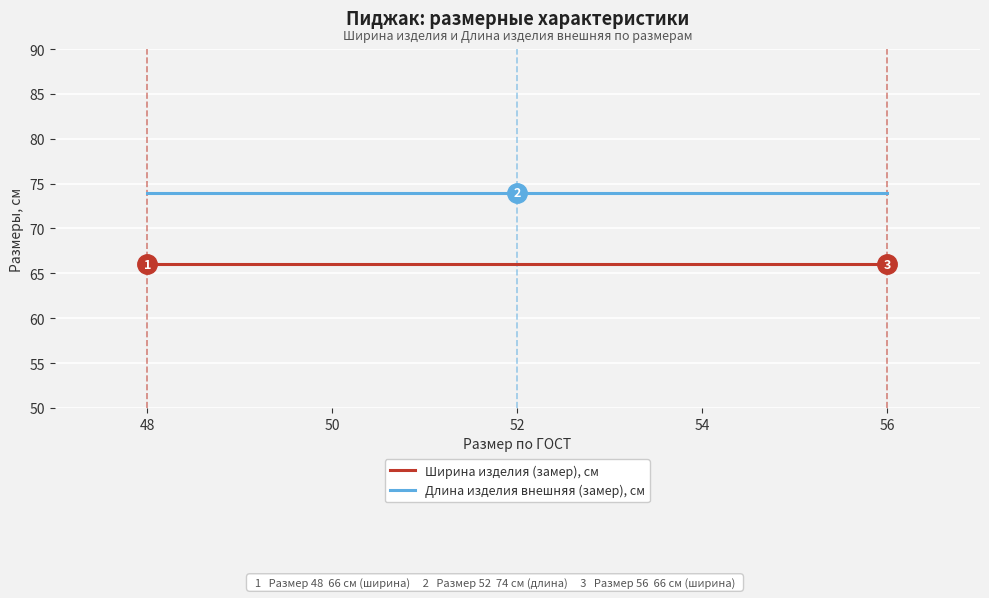

Rank the series at 50 from lowest to highest value.

Ширина изделия (замер), см, Длина изделия внешняя (замер), см